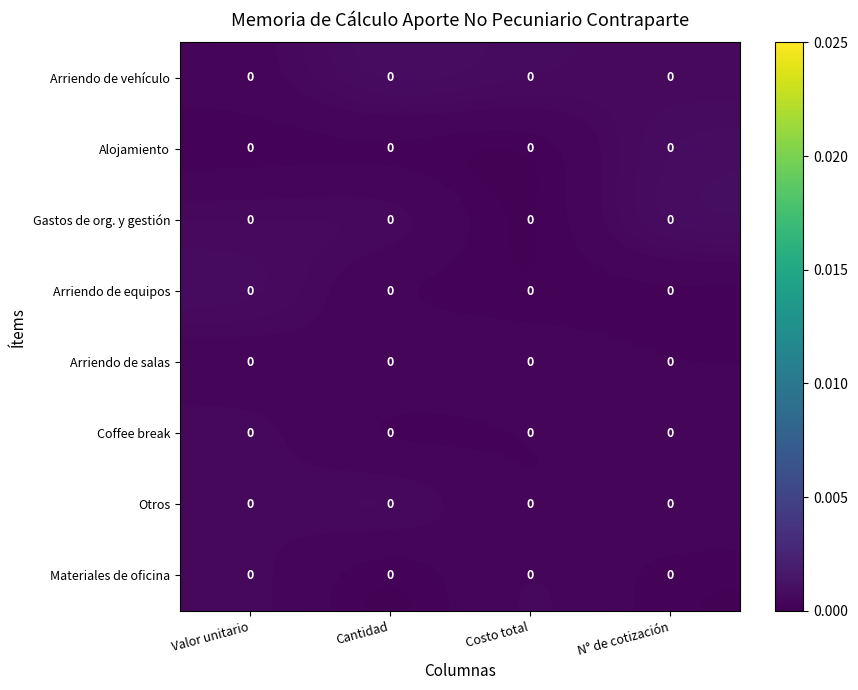

Reading left to right, extract all data points from this chart.

Arriendo de vehículo: Valor unitario=0.0	Cantidad=0.0	Costo total=0.0	N° de cotización=0.0
Alojamiento: Valor unitario=0.0	Cantidad=0.0	Costo total=0.0	N° de cotización=0.0
Gastos de org. y gestión: Valor unitario=0.0	Cantidad=0.0	Costo total=0.0	N° de cotización=0.0
Arriendo de equipos: Valor unitario=0.0	Cantidad=0.0	Costo total=0.0	N° de cotización=0.0
Arriendo de salas: Valor unitario=0.0	Cantidad=0.0	Costo total=0.0	N° de cotización=0.0
Coffee break: Valor unitario=0.0	Cantidad=0.0	Costo total=0.0	N° de cotización=0.0
Otros: Valor unitario=0.0	Cantidad=0.0	Costo total=0.0	N° de cotización=0.0
Materiales de oficina: Valor unitario=0.0	Cantidad=0.0	Costo total=0.0	N° de cotización=0.0